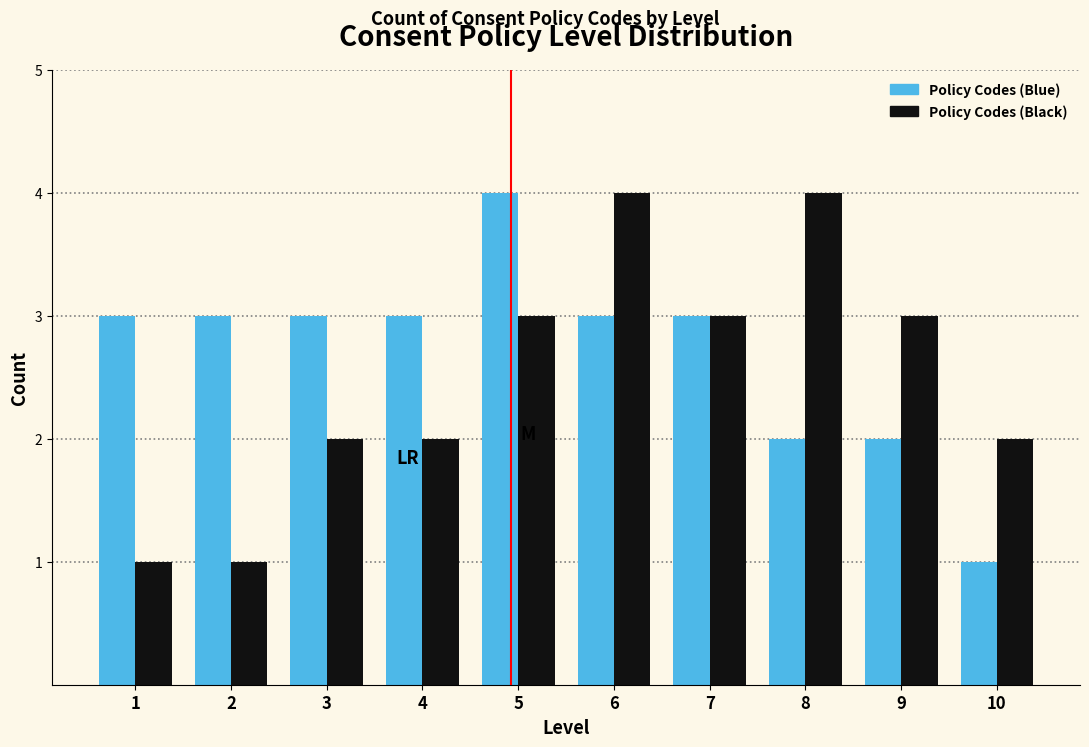

Reading left to right, what are all the values shown in this chart?

Policy Codes (Blue): 3	3	3	3	4	3	3	2	2	1
Policy Codes (Black): 1	1	2	2	3	4	3	4	3	2